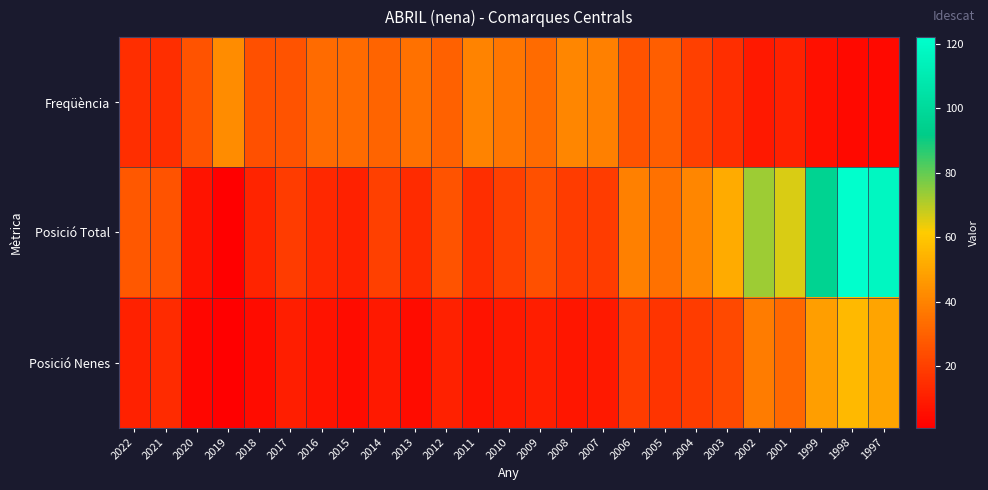

Which series has the largest total across all categories?

Posició Total